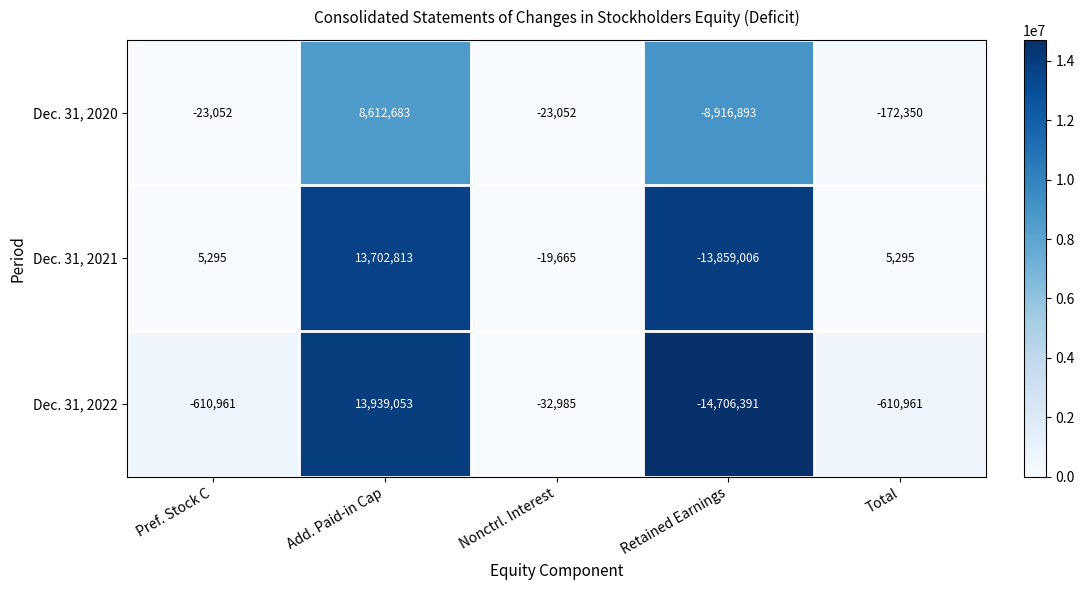

What is the difference between the highest and lowest values at Total?

616256